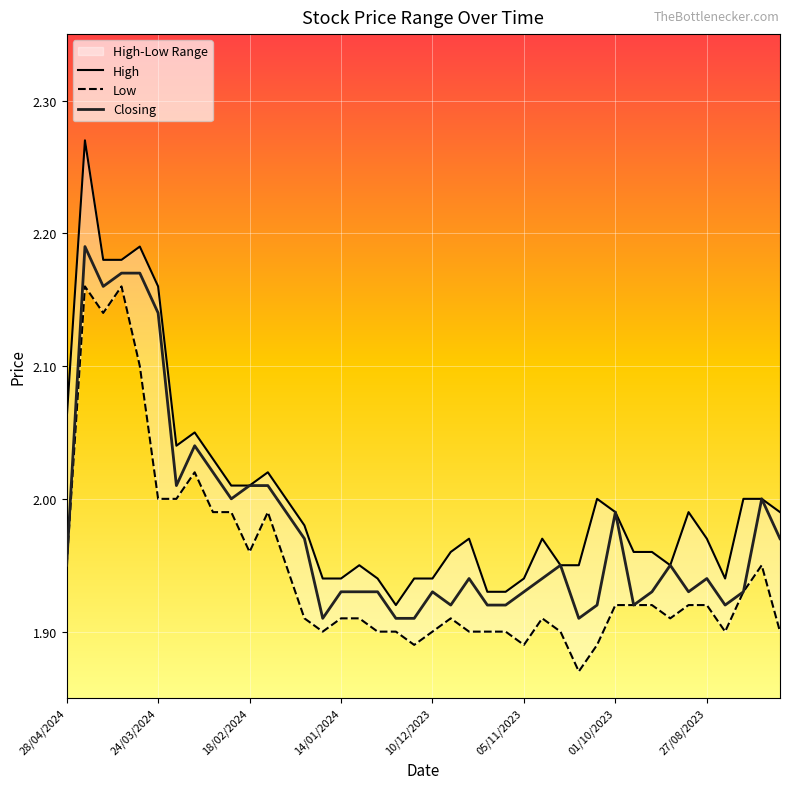

The Closing series shows 2.0 at 06/08/2023. True or false?

True